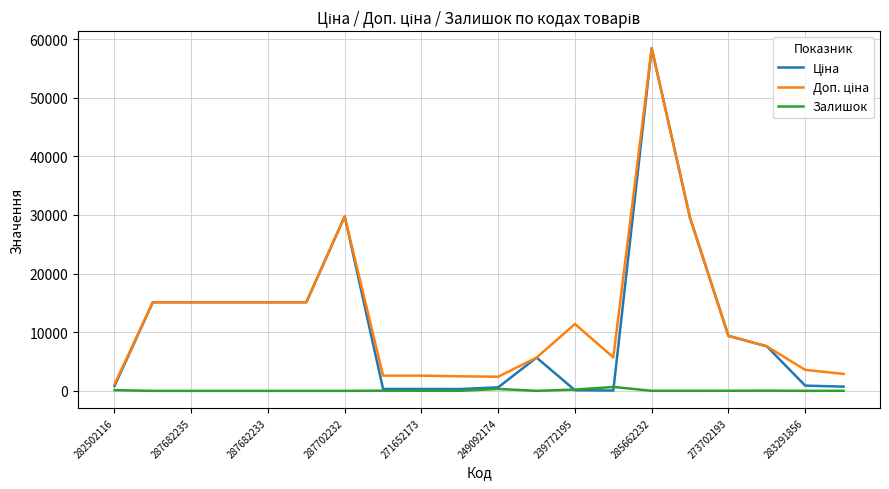

At which category is the sum across all series the highest?

285662232